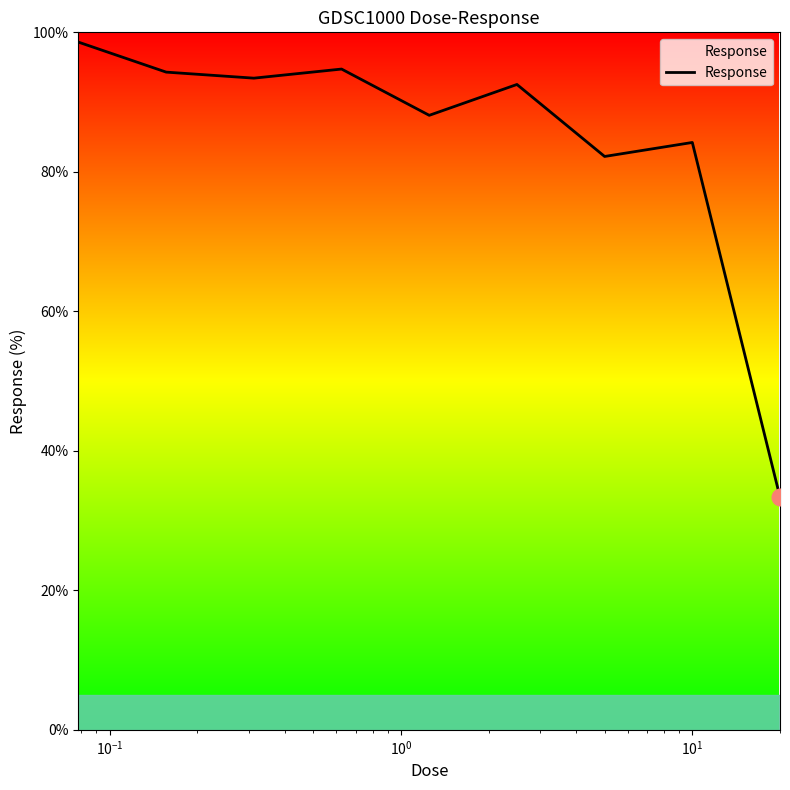

What is the greatest value displayed?

98.6